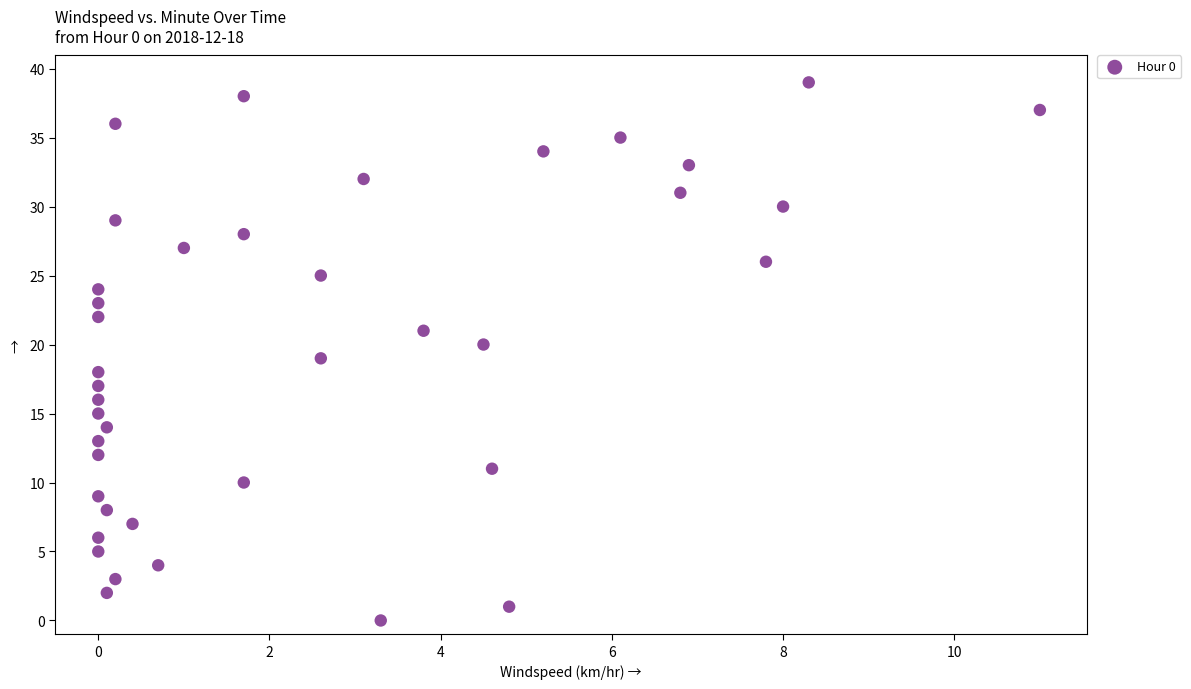

What is the range of Y values (max minus min)?

39